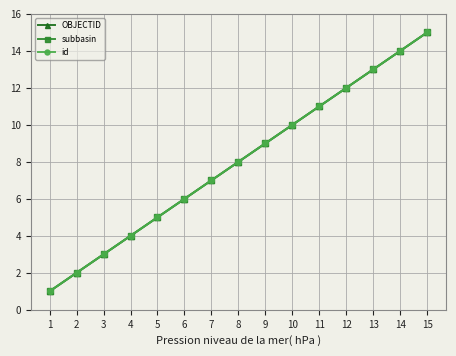

Does the chart have visible grid lines?

Yes